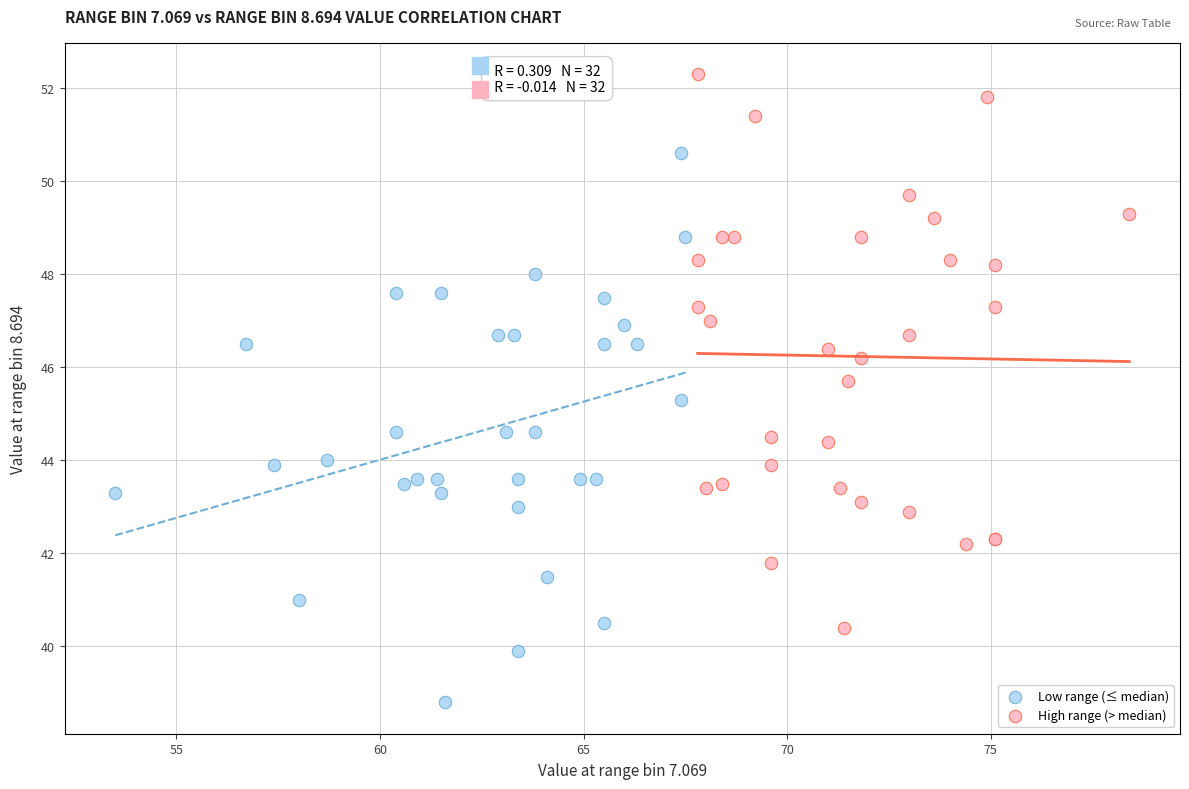

Which series reaches the minimum Y coordinate?

Low range (≤ median)